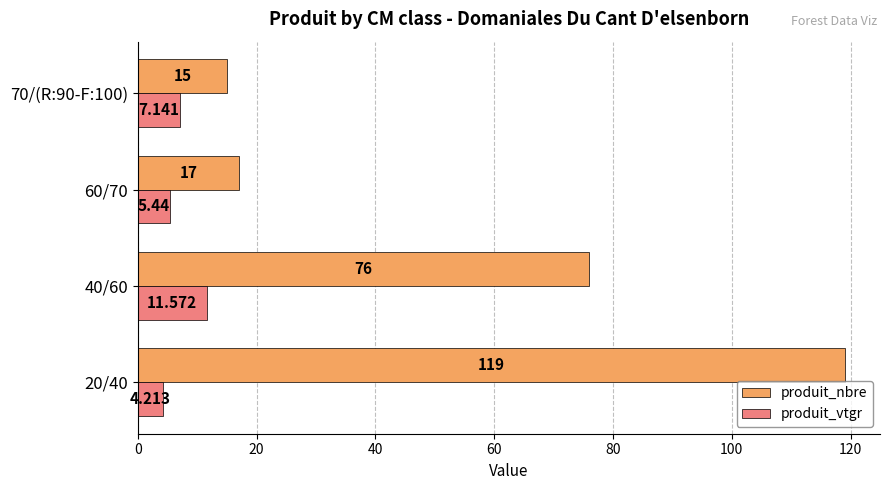

Rank the series by their maximum value, from highest to lowest.

produit_nbre, produit_vtgr